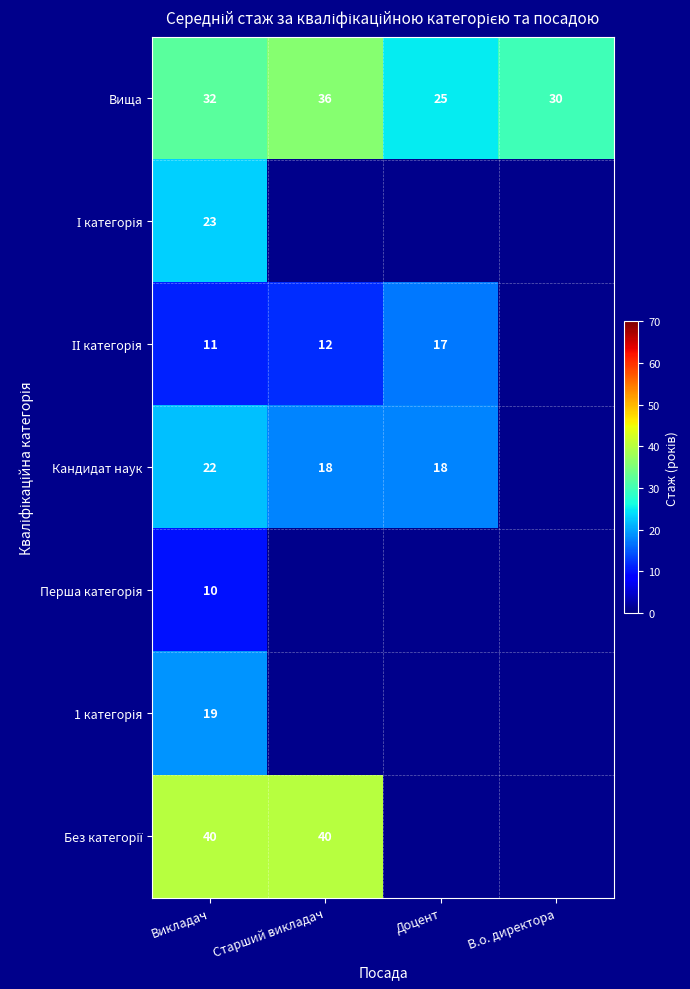

The Кандидат наук series shows 12 at Старший викладач. True or false?

False